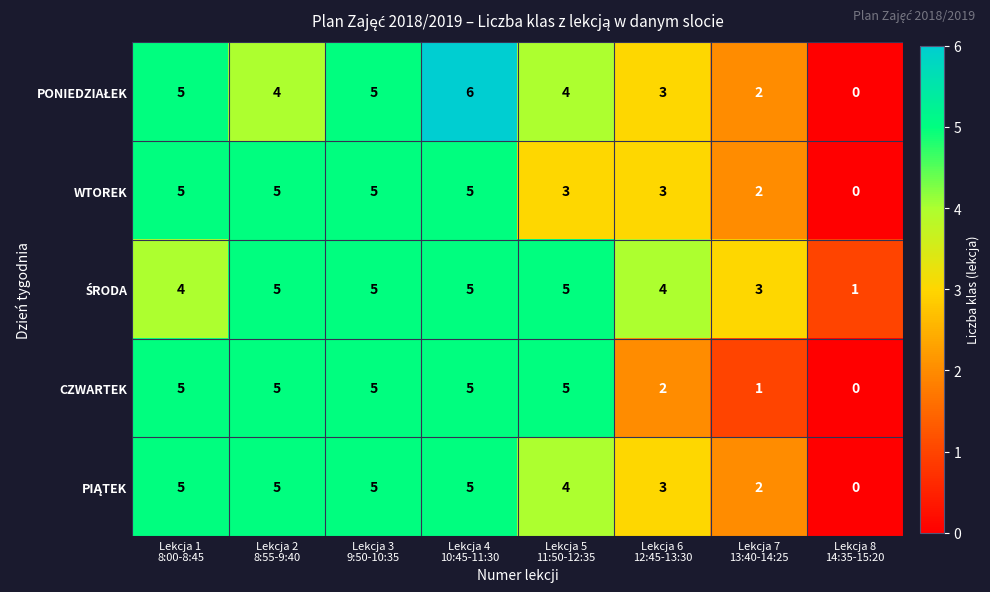

What is the maximum value shown in the chart?

6